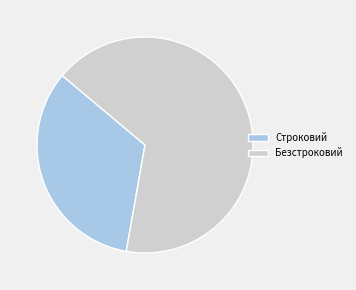

Rank the categories by value from lowest to highest.

Строковий, Безстроковий